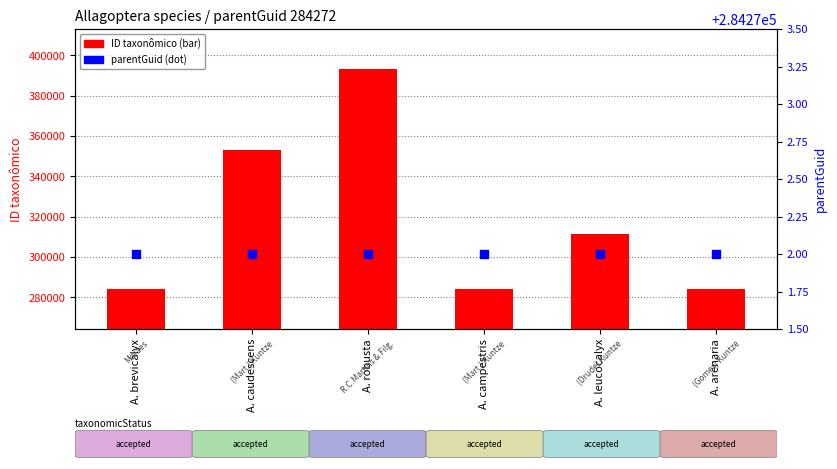

What are all the series names shown in the legend?

ID taxonômico, parentGuid